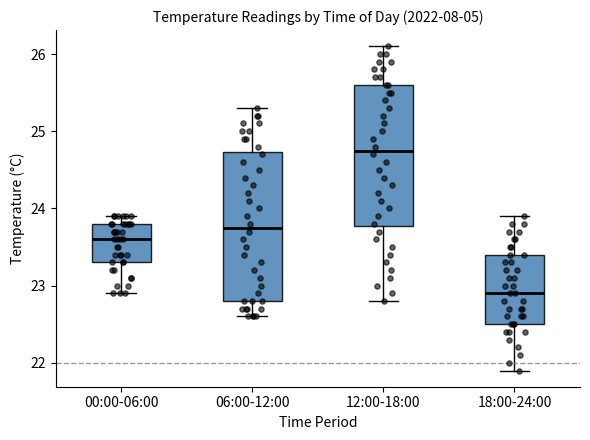

Which box's median line is the lowest?

18:00-24:00